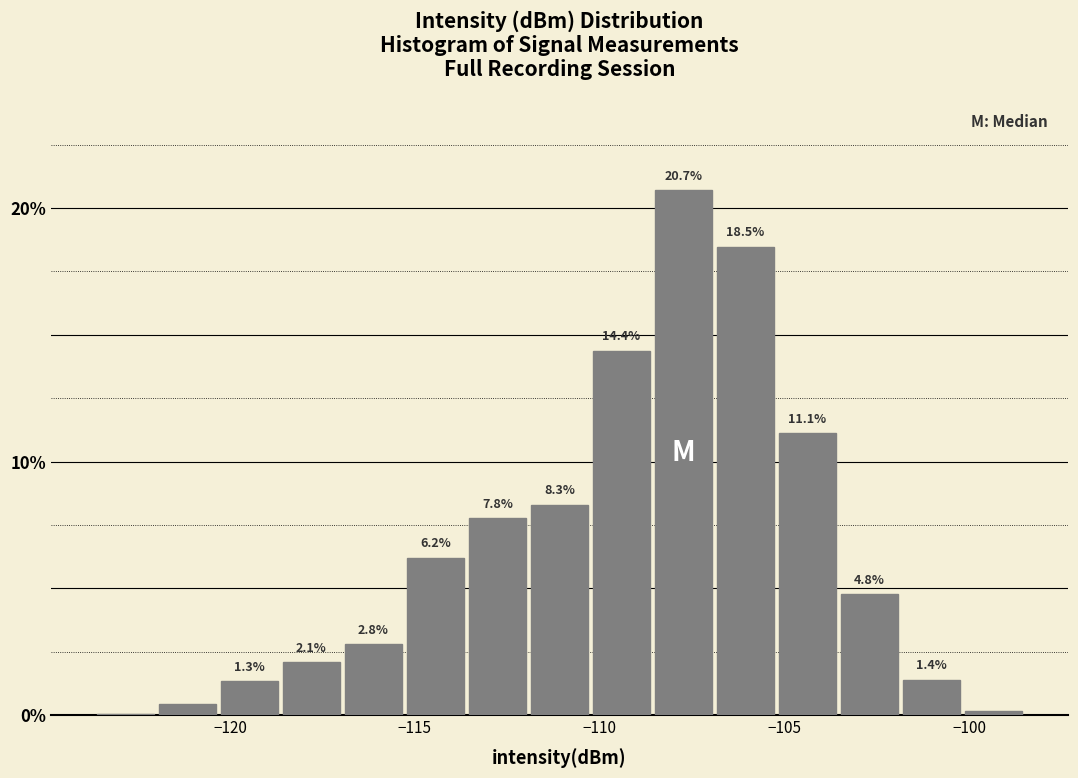

Read against the x-axis, roughly where is the centre of the tallest bar?

-107.5